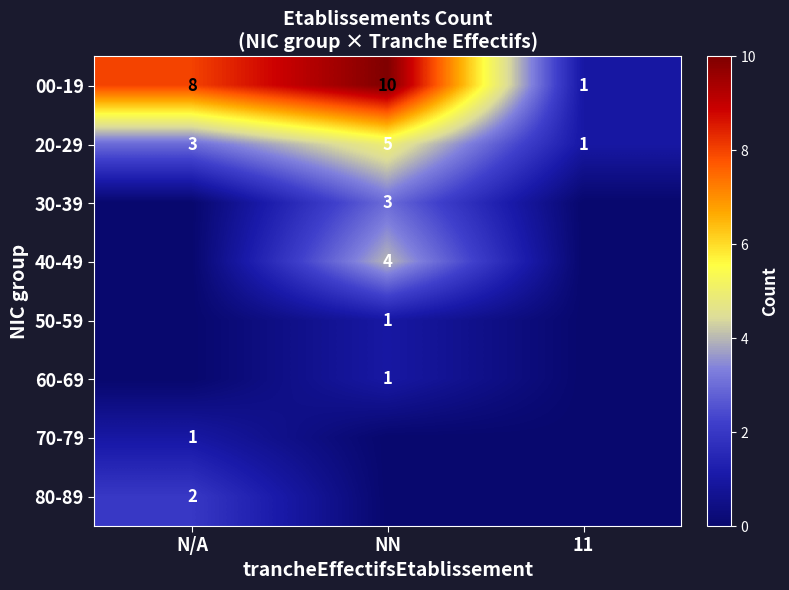

Where is 20-29 nearest to the value 3?

N/A